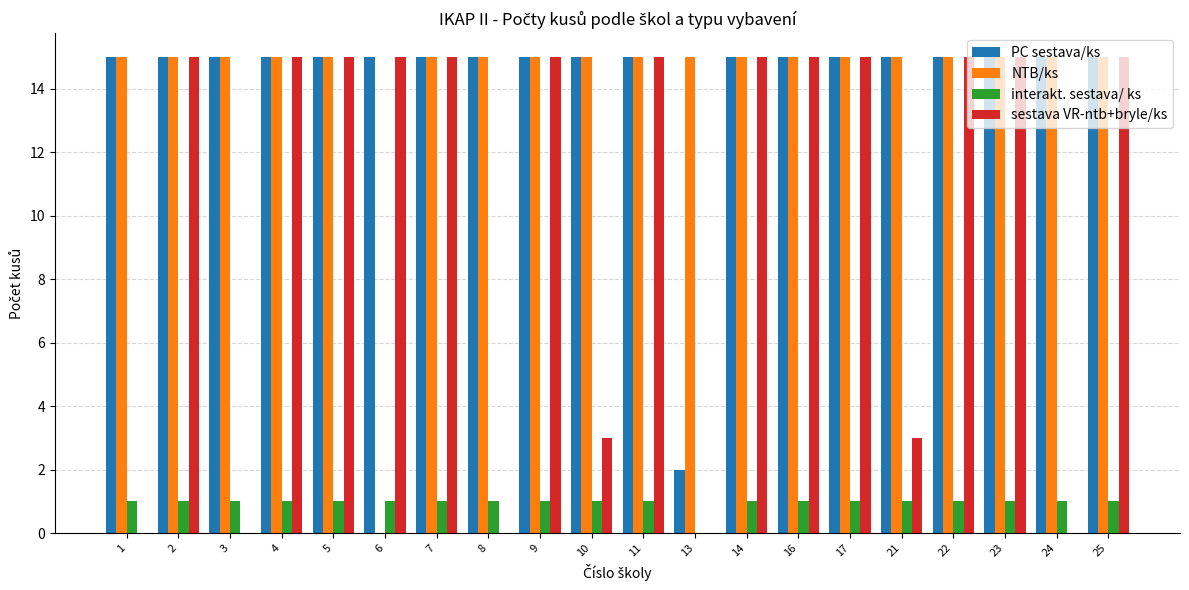

The value of PC sestava/ks at 1 is 15. True or false?

True